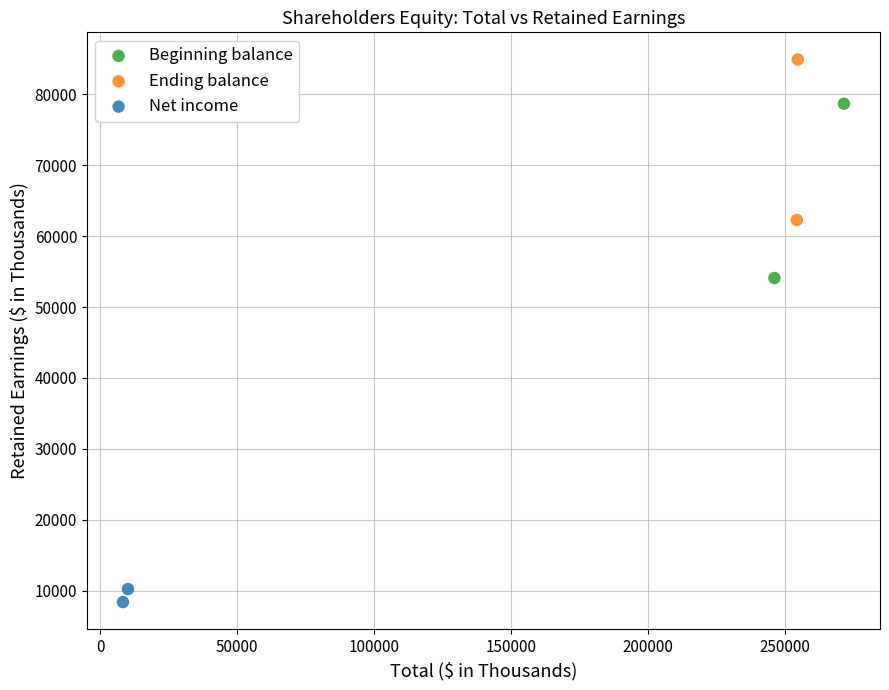

What are all the series names shown in the legend?

Beginning balance, Ending balance, Net income